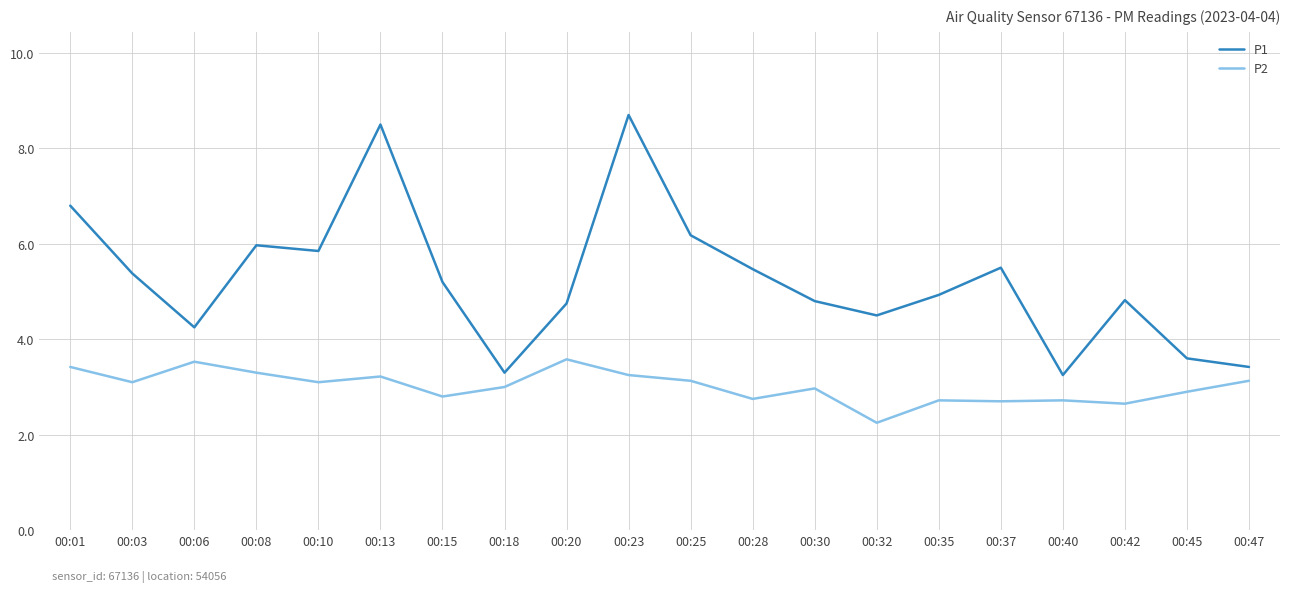

How many lines are shown in the chart?

2